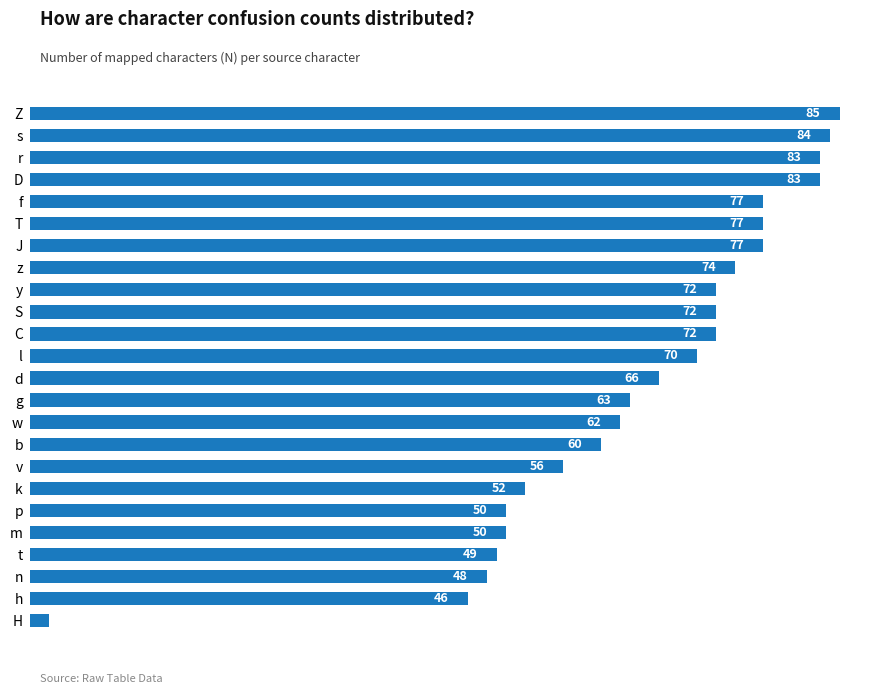

What position from the bottom is p?

6